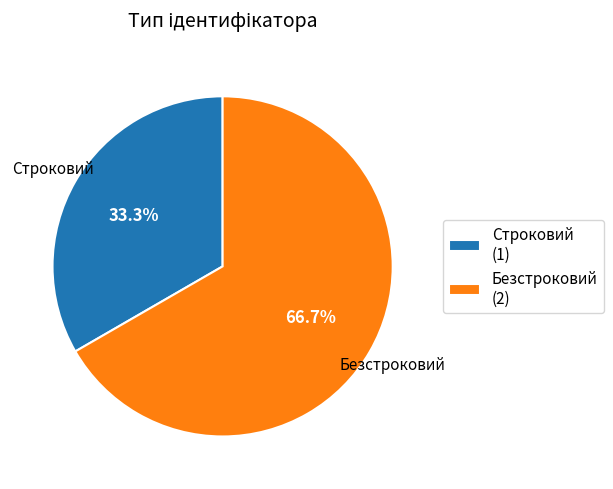

To the nearest percent, what is the average slice percentage?

50%